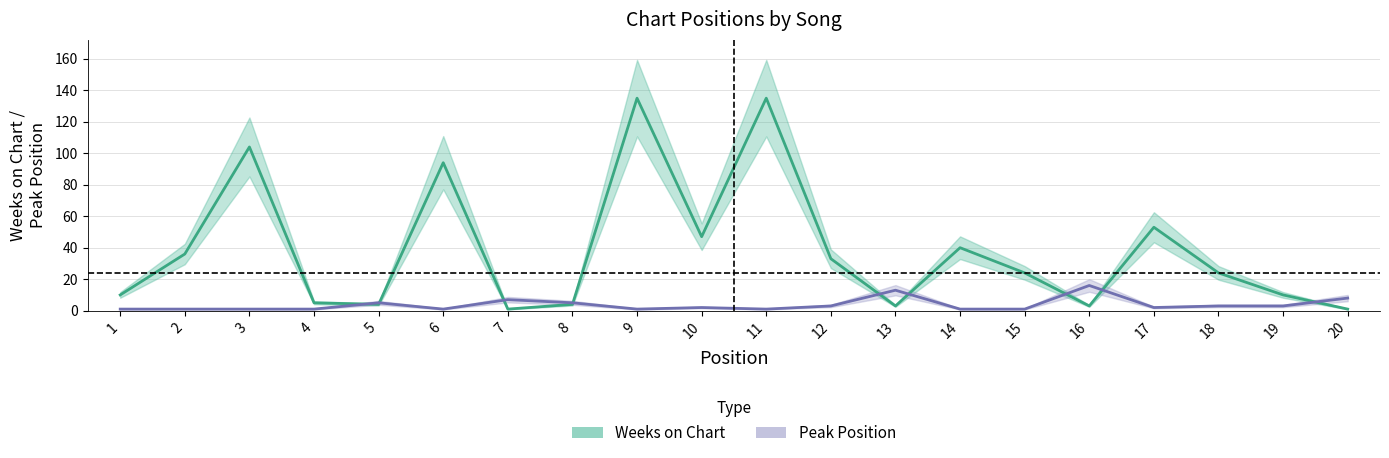

Is this an area chart (filled region under the line)?

No